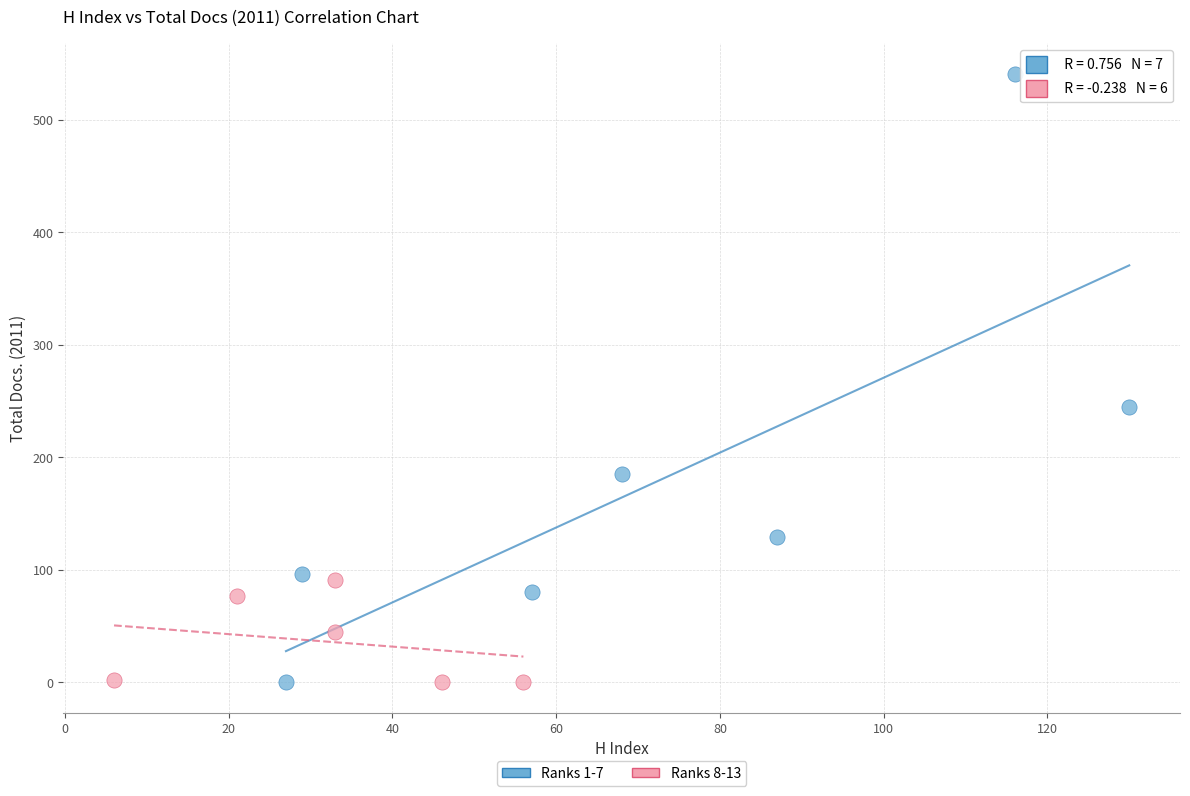

Which series reaches the maximum Y coordinate?

Ranks 1-7